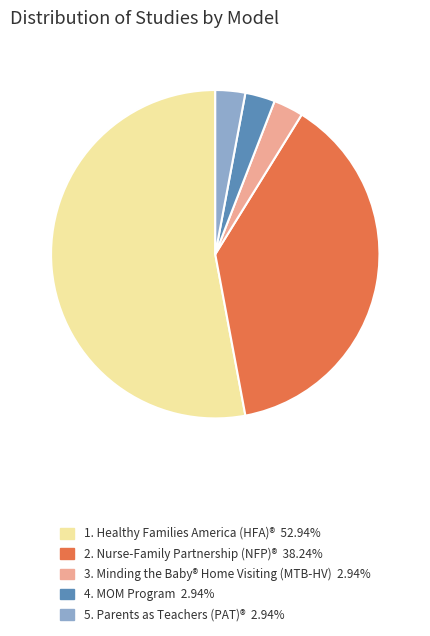

Approximately how many times larger is the value at 1. Healthy Families America (HFA)® 52.94% compared to 2. Nurse-Family Partnership (NFP)® 38.24%?

1.4